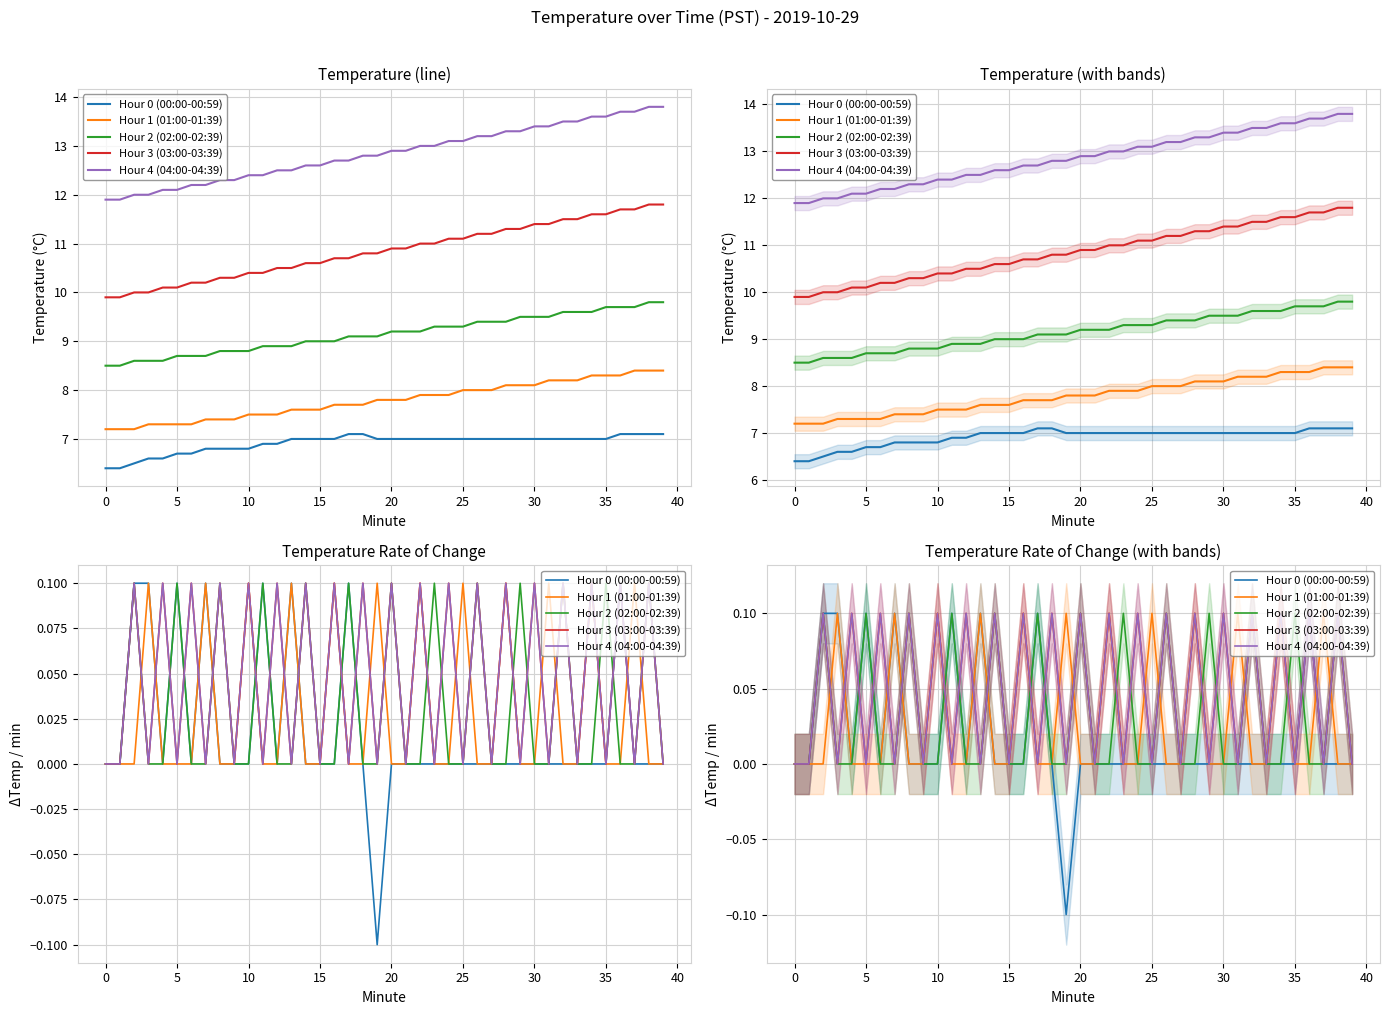

What is the minimum value shown in the chart?

-0.1